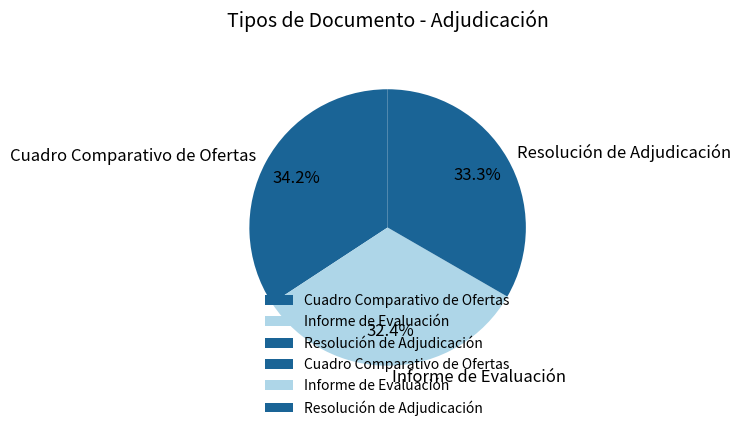

Count the number of slices in the pie.

3